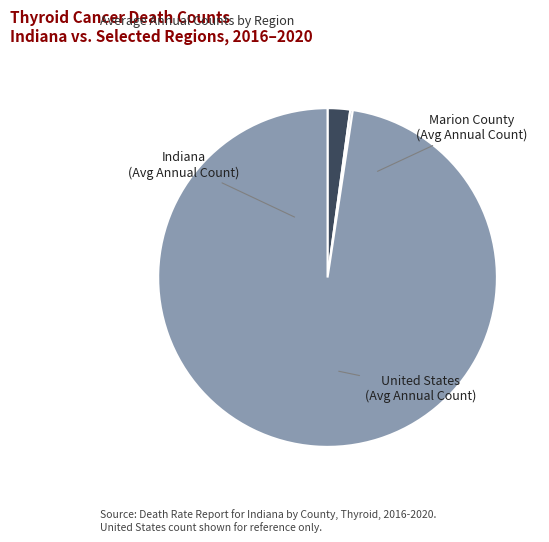

How many slices are in this pie chart?

3